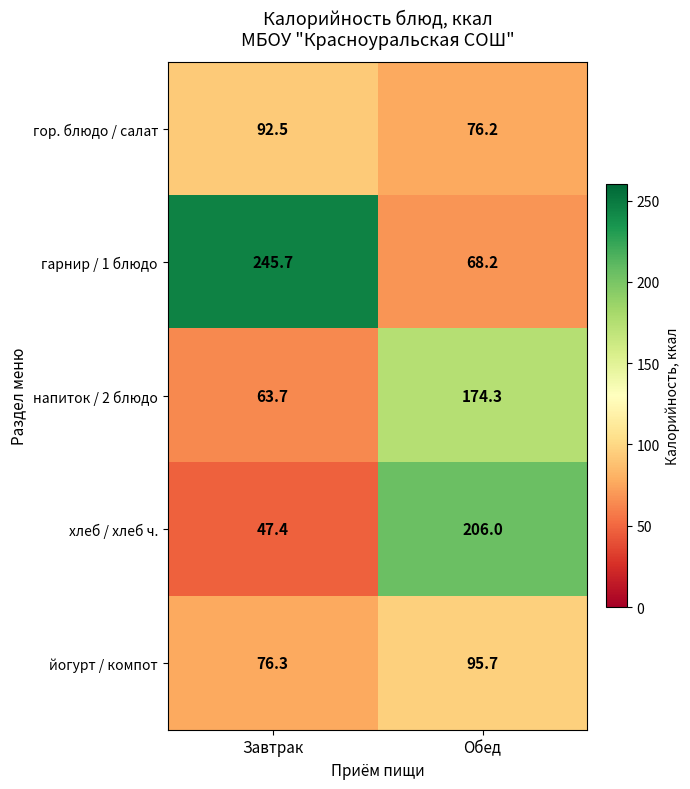

Rank the series at Завтрак from highest to lowest value.

гарнир / 1 блюдо, гор. блюдо / салат, йогурт / компот, напиток / 2 блюдо, хлеб / хлеб ч.